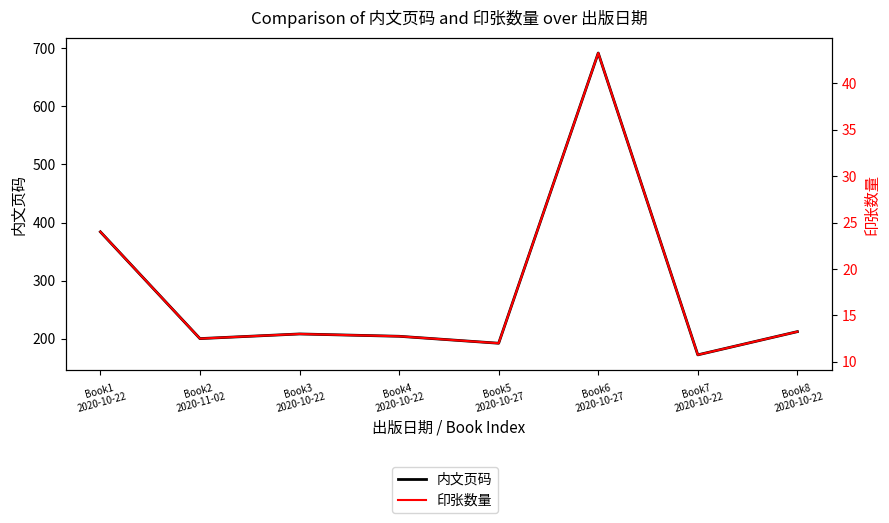

Which series has the largest range (max minus min)?

内文页码